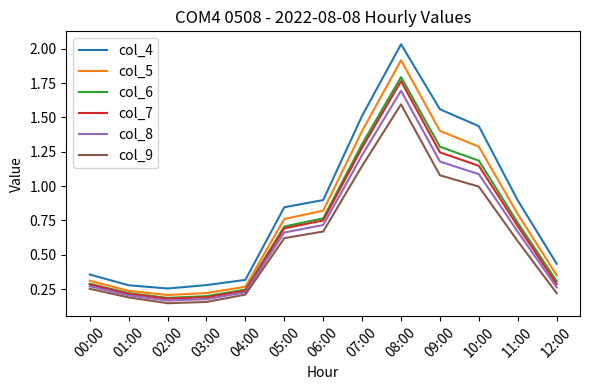

At how many categories does at least one series exceed 1?

4